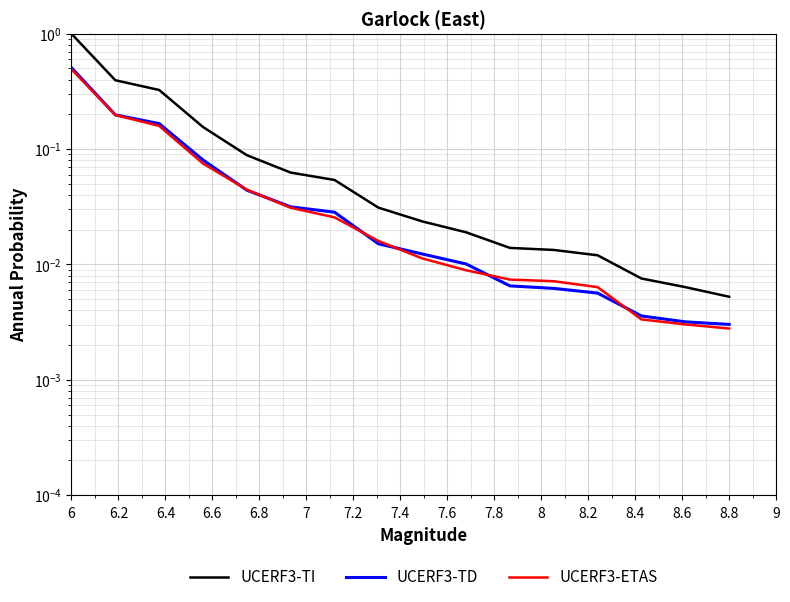

Which series has the largest total across all categories?

UCERF3-TI